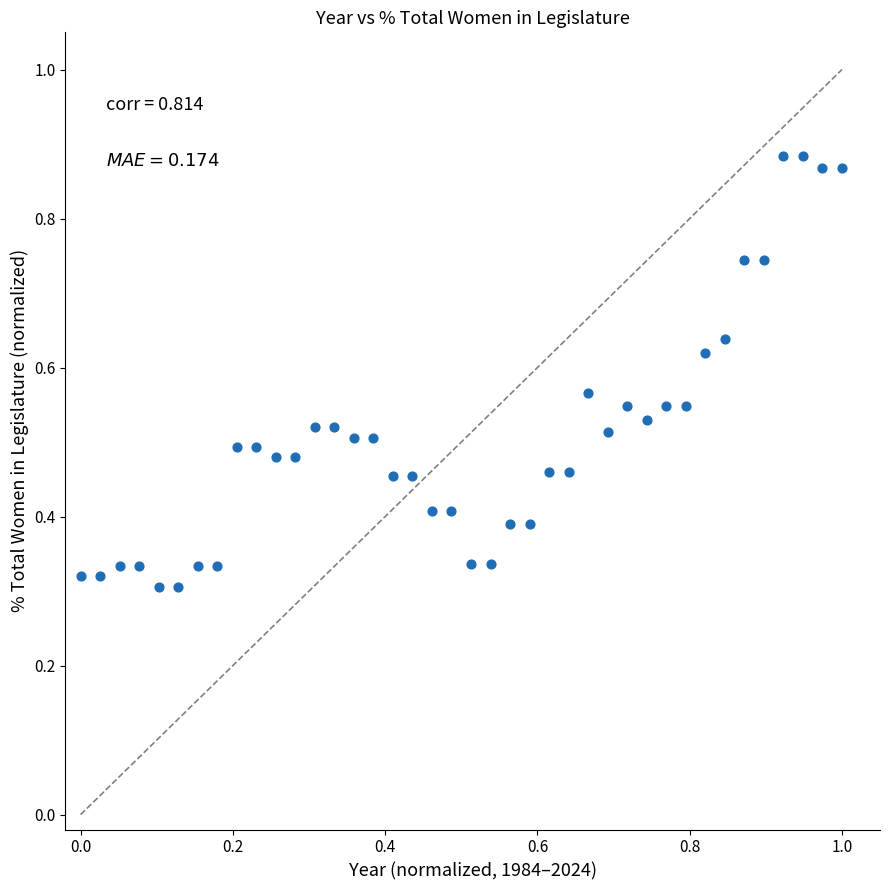

What is the range of X values (max minus min)?

1.0